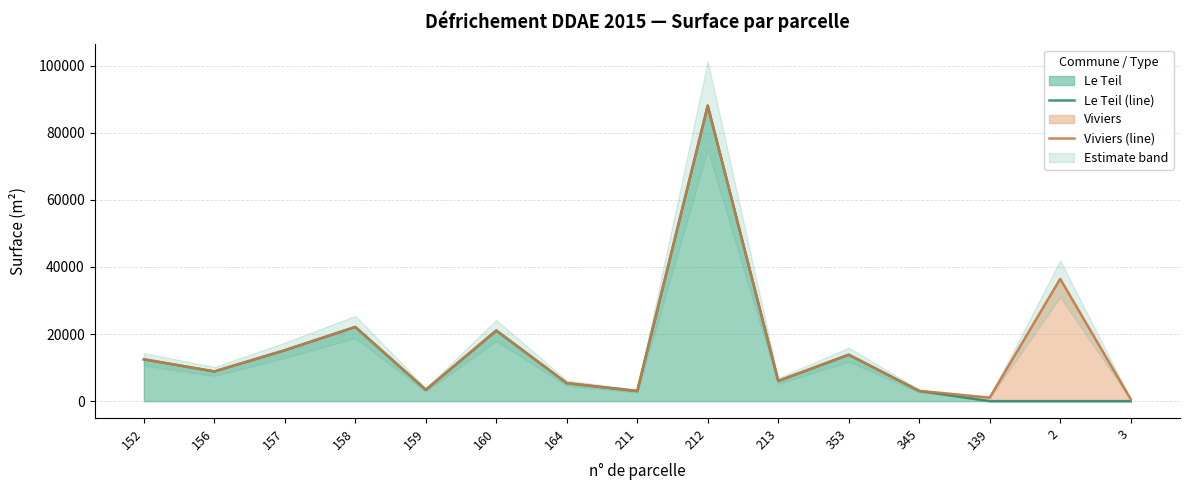

Reading left to right, list all the values displayed in this chart.

Le Teil (line): 152=12470.1	156=8851.6	157=15176.4	158=22118.5	159=3377.4	160=21051.8	164=5365.2	211=3011.9	212=88108.3	213=6017.5	353=13841.9	345=3039.9	139=0.0	2=0.0	3=0.0
Viviers (line): 152=12470.1	156=8851.6	157=15176.4	158=22118.5	159=3377.4	160=21051.8	164=5365.2	211=3011.9	212=88108.3	213=6017.5	353=13841.9	345=3039.9	139=1050.0	2=36472.2	3=597.4